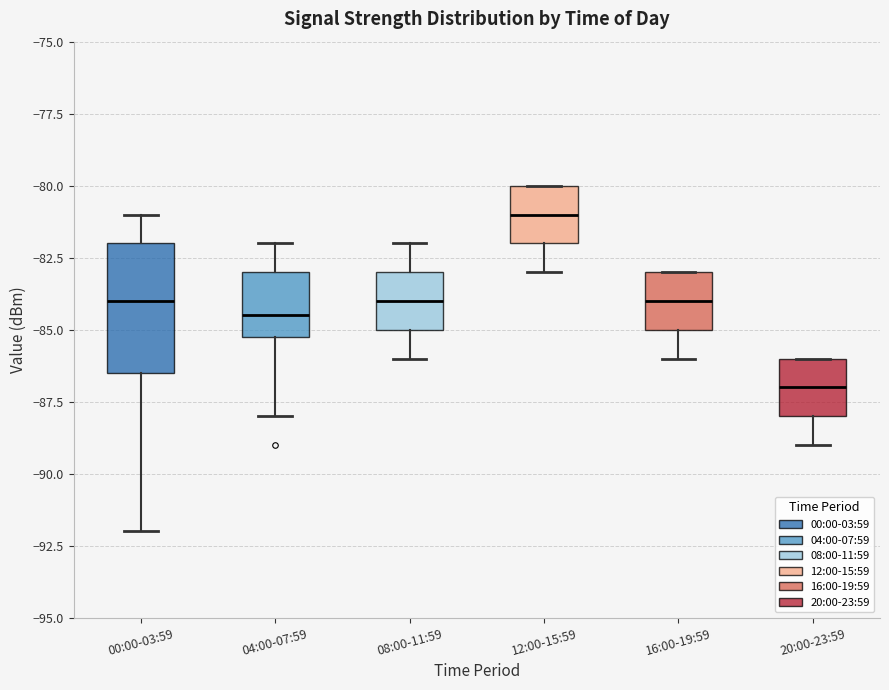

Which box's median line is the lowest?

20:00-23:59